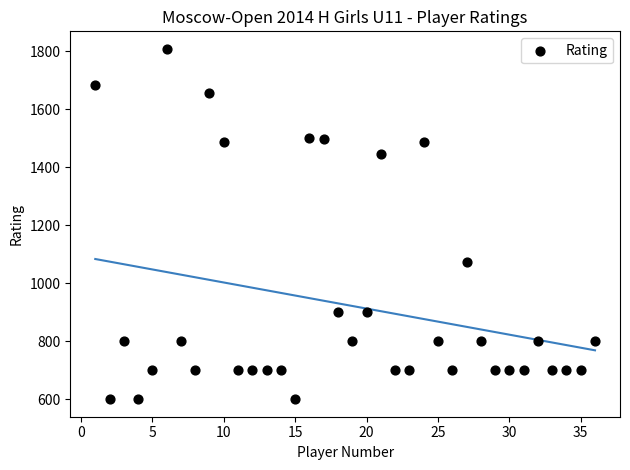

What is the range of X values (max minus min)?

35